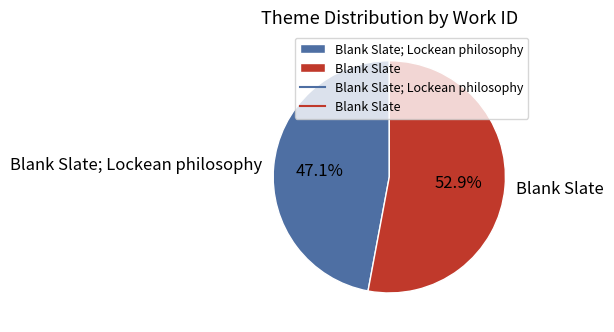

How many segments does this pie chart have?

2